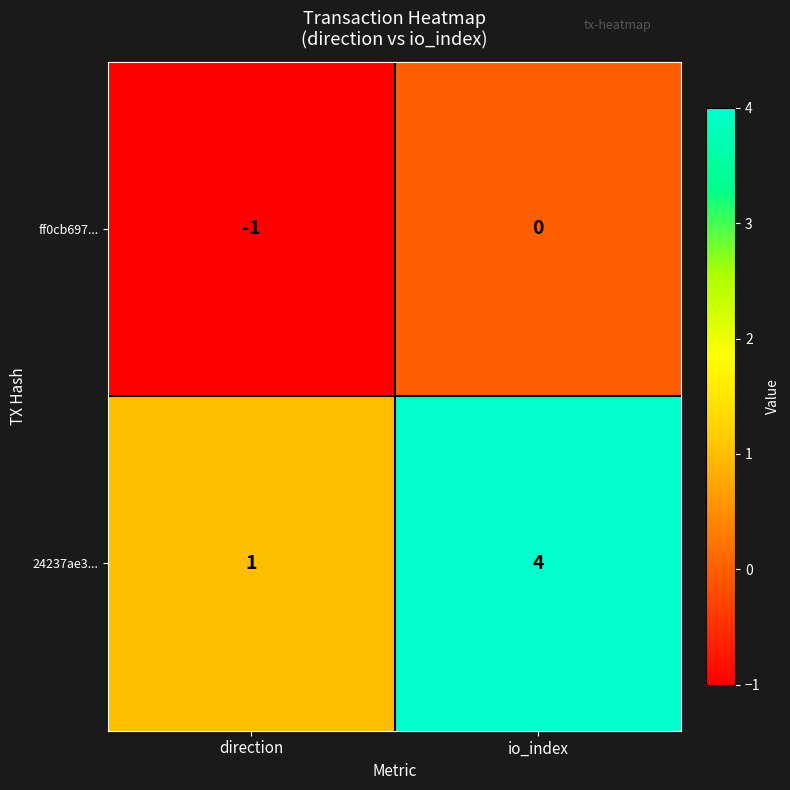

Reading left to right, list all the values displayed in this chart.

ff0cb697...: -1	0
24237ae3...: 1	4